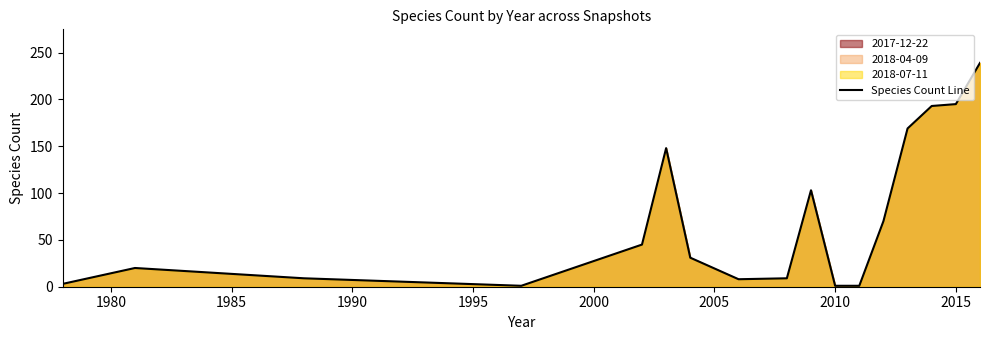

Does the chart have visible grid lines?

No